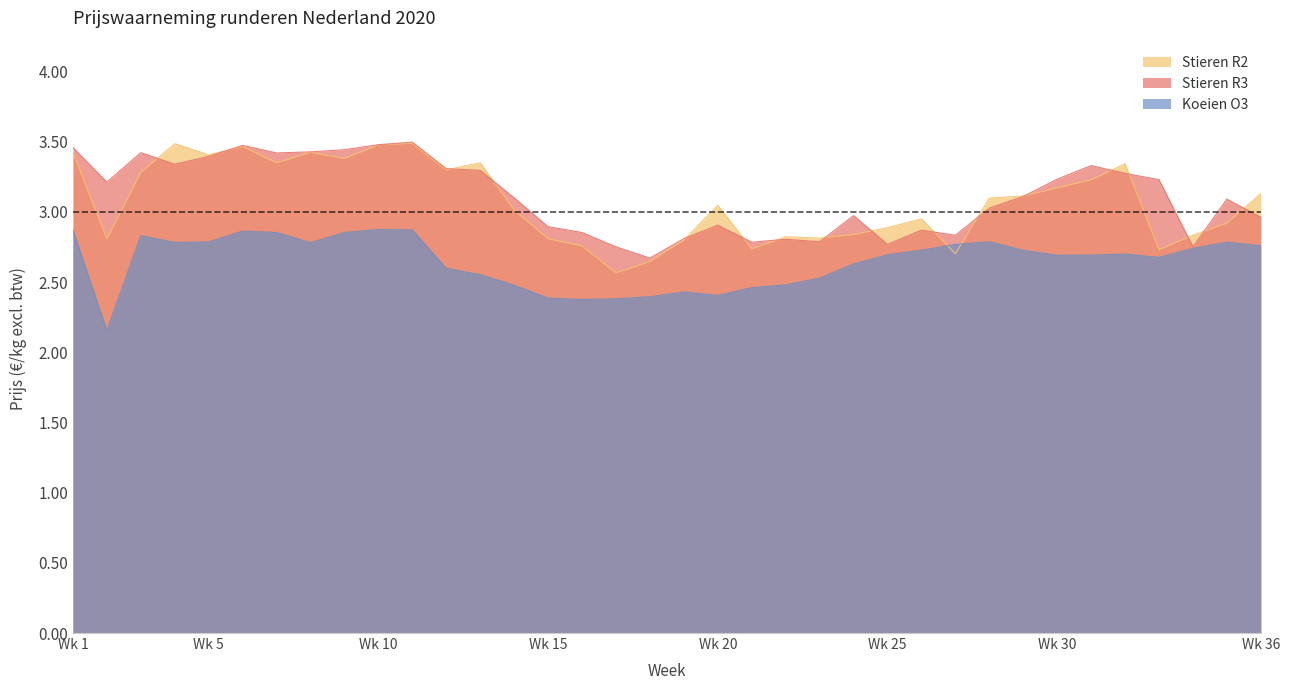

Where is the first local maximum for Stieren R3?

3